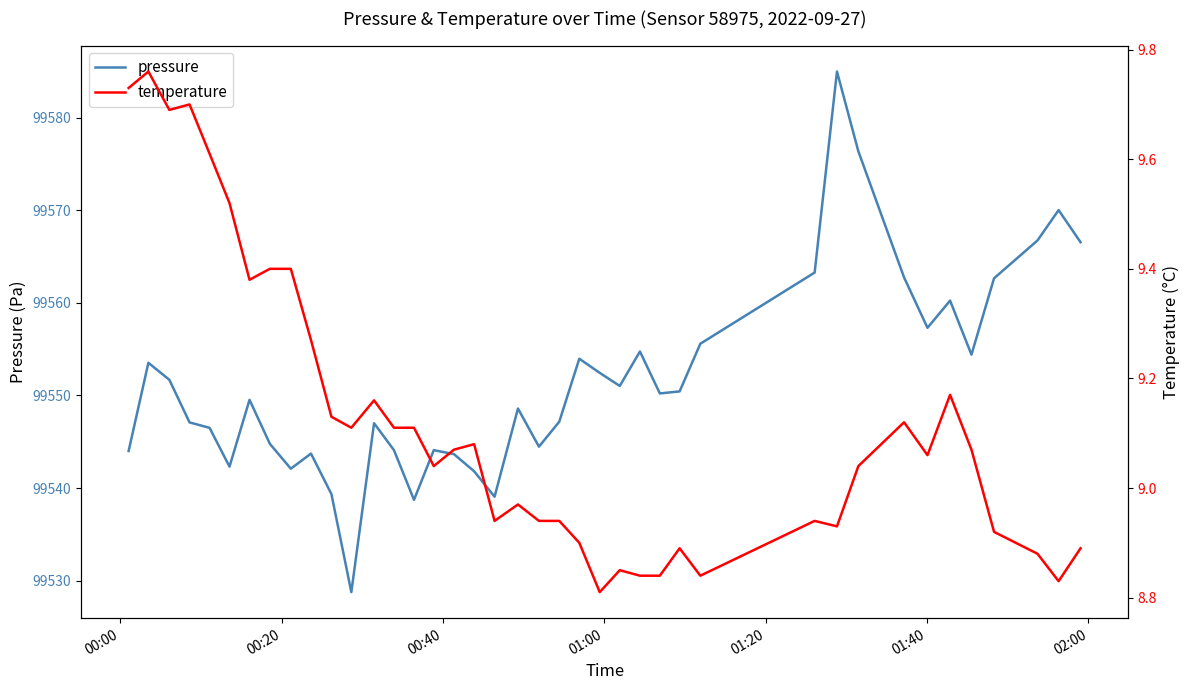

At how many categories does at least one series exceed 92185?

40